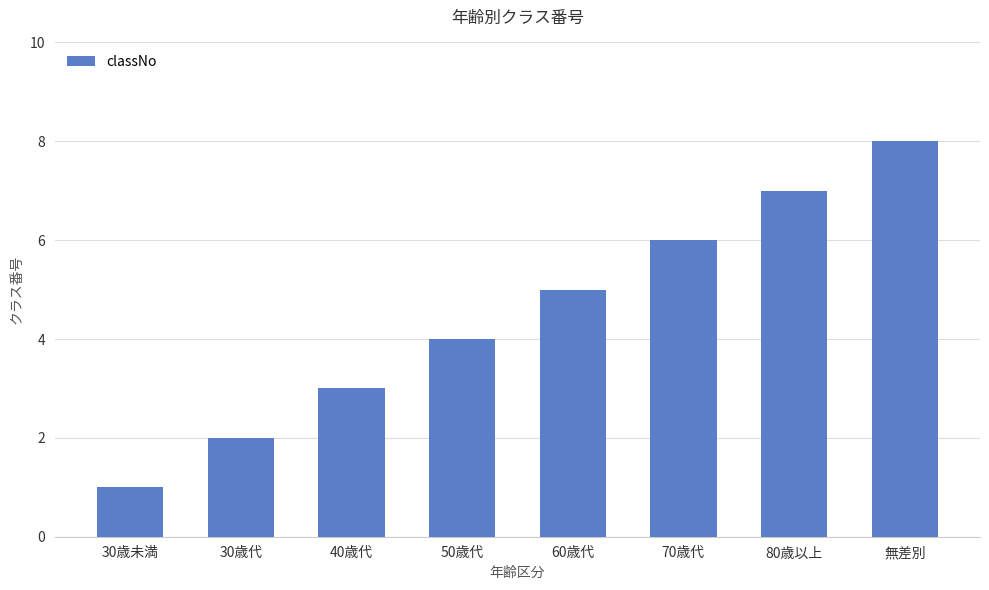

What is the maximum value shown in the chart?

8